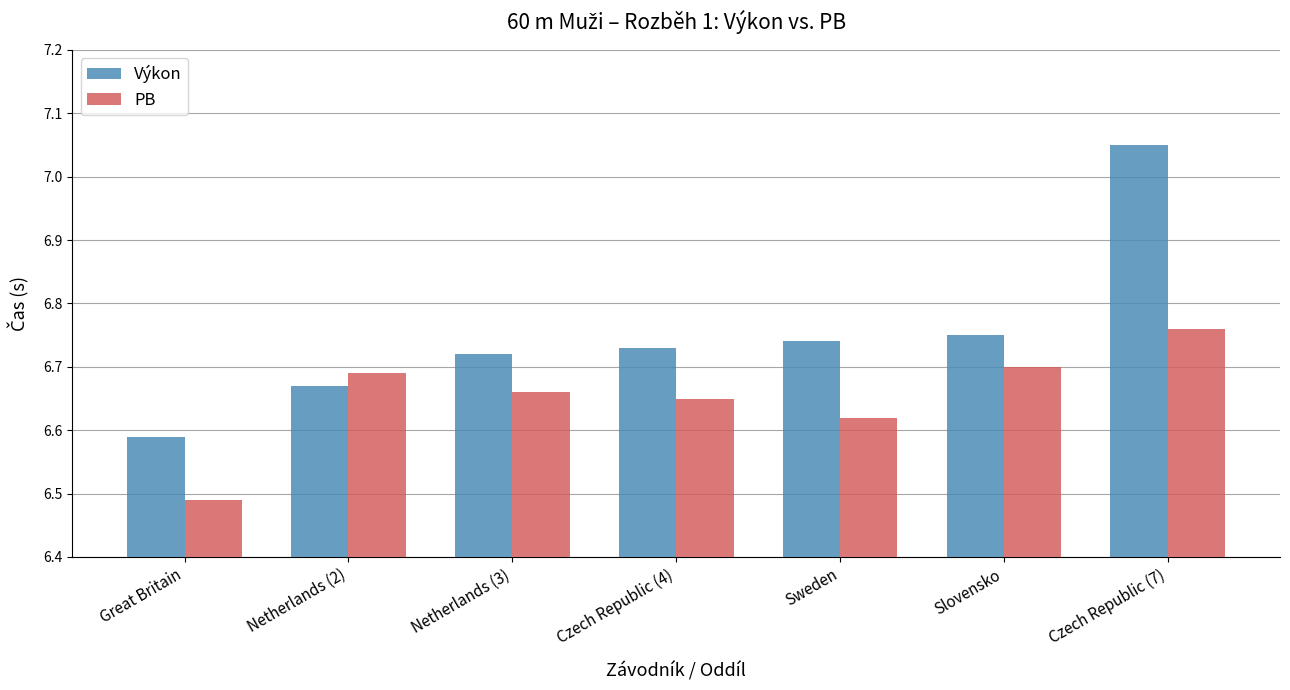

How many series are shown in this chart?

2